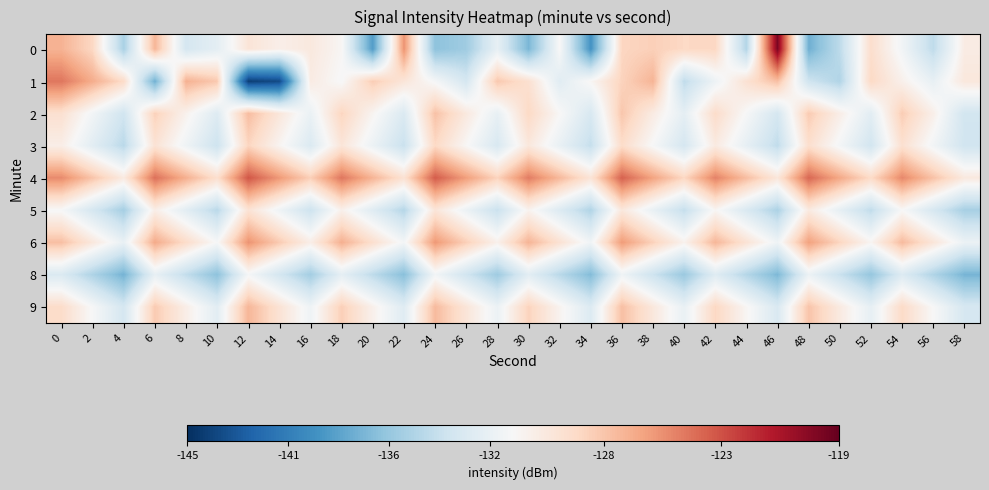

Reading left to right, transcribe all the data shown in this chart.

0: 0=-126.8	2=-128.5	4=-135.5	6=-127.0	8=-133.4	10=-132.4	12=-129.5	14=-130.3	16=-129.8	18=-130.8	20=-138.9	22=-125.6	24=-136.7	26=-135.9	28=-132.1	30=-137.4	32=-131.0	34=-139.4	36=-128.5	38=-128.1	40=-128.6	42=-128.5	44=-135.1	46=-119.7	48=-137.8	50=-134.6	52=-128.9	54=-131.4	56=-134.6	58=-130.0
1: 0=-124.6	2=-126.6	4=-128.7	6=-137.7	8=-126.8	10=-127.8	12=-144.2	14=-143.6	16=-130.0	18=-131.1	20=-128.0	22=-129.5	24=-131.2	26=-133.4	28=-127.8	30=-129.1	32=-132.6	34=-130.8	36=-128.3	38=-126.9	40=-134.5	42=-131.7	44=-129.2	46=-127.4	48=-133.8	50=-135.2	52=-128.6	54=-130.4	56=-132.1	58=-129.7
2: 0=-129.1	2=-131.4	4=-133.7	6=-128.2	8=-130.5	10=-132.8	12=-127.3	14=-129.6	16=-131.9	18=-128.4	20=-130.7	22=-133.0	24=-127.5	26=-129.8	28=-132.1	30=-128.6	32=-130.9	34=-133.2	36=-127.7	38=-130.0	40=-132.3	42=-128.8	44=-131.1	46=-133.4	48=-127.9	50=-130.2	52=-132.5	54=-128.0	56=-130.3	58=-133.6
3: 0=-130.2	2=-132.5	4=-134.8	6=-129.3	8=-131.6	10=-133.9	12=-128.4	14=-130.7	16=-133.0	18=-129.5	20=-131.8	22=-134.1	24=-128.6	26=-130.9	28=-133.2	30=-129.7	32=-132.0	34=-134.3	36=-128.8	38=-131.1	40=-133.4	42=-129.9	44=-132.2	46=-134.5	48=-129.0	50=-131.3	52=-133.6	54=-129.1	56=-131.4	58=-133.7
4: 0=-125.3	2=-127.6	4=-129.9	6=-124.4	8=-126.7	10=-129.0	12=-123.5	14=-125.8	16=-128.1	18=-124.6	20=-126.9	22=-129.2	24=-123.7	26=-126.0	28=-128.3	30=-124.8	32=-127.1	34=-129.4	36=-123.9	38=-126.2	40=-128.5	42=-125.0	44=-127.3	46=-129.6	48=-124.1	50=-126.4	52=-128.7	54=-125.2	56=-127.5	58=-129.8
5: 0=-131.1	2=-133.4	4=-135.7	6=-130.2	8=-132.5	10=-134.8	12=-129.3	14=-131.6	16=-133.9	18=-130.4	20=-132.7	22=-135.0	24=-129.5	26=-131.8	28=-134.1	30=-130.6	32=-132.9	34=-135.2	36=-129.7	38=-132.0	40=-134.3	42=-130.8	44=-133.1	46=-135.4	48=-129.9	50=-132.2	52=-134.5	54=-131.0	56=-133.3	58=-135.6
6: 0=-127.4	2=-129.7	4=-132.0	6=-126.5	8=-128.8	10=-131.1	12=-125.6	14=-127.9	16=-130.2	18=-126.7	20=-129.0	22=-131.3	24=-125.8	26=-128.1	28=-130.4	30=-126.9	32=-129.2	34=-131.5	36=-125.9	38=-128.2	40=-130.5	42=-127.0	44=-129.3	46=-131.6	48=-126.1	50=-128.4	52=-130.7	54=-127.2	56=-129.5	58=-131.8
8: 0=-133.0	2=-135.3	4=-137.6	6=-132.1	8=-134.4	10=-136.7	12=-131.2	14=-133.5	16=-135.8	18=-132.3	20=-134.6	22=-136.9	24=-131.4	26=-133.7	28=-136.0	30=-132.5	32=-134.8	34=-137.1	36=-131.6	38=-133.9	40=-136.2	42=-132.7	44=-135.0	46=-137.3	48=-131.8	50=-134.1	52=-136.4	54=-132.9	56=-135.2	58=-137.5
9: 0=-128.8	2=-131.1	4=-133.4	6=-127.9	8=-130.2	10=-132.5	12=-127.0	14=-129.3	16=-131.6	18=-128.1	20=-130.4	22=-132.7	24=-127.2	26=-129.5	28=-131.8	30=-128.3	32=-130.6	34=-132.9	36=-127.4	38=-129.7	40=-132.0	42=-128.5	44=-130.8	46=-133.1	48=-127.6	50=-129.9	52=-132.2	54=-128.7	56=-131.0	58=-133.3